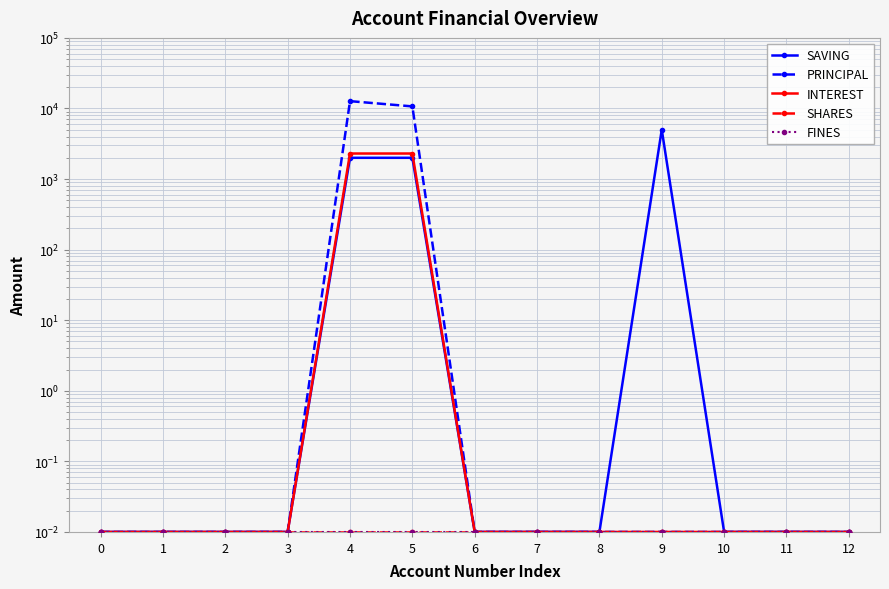

Rank the categories by SAVING value from highest to lowest.

9, 4, 5, 0, 1, 2, 3, 6, 7, 8, 10, 11, 12